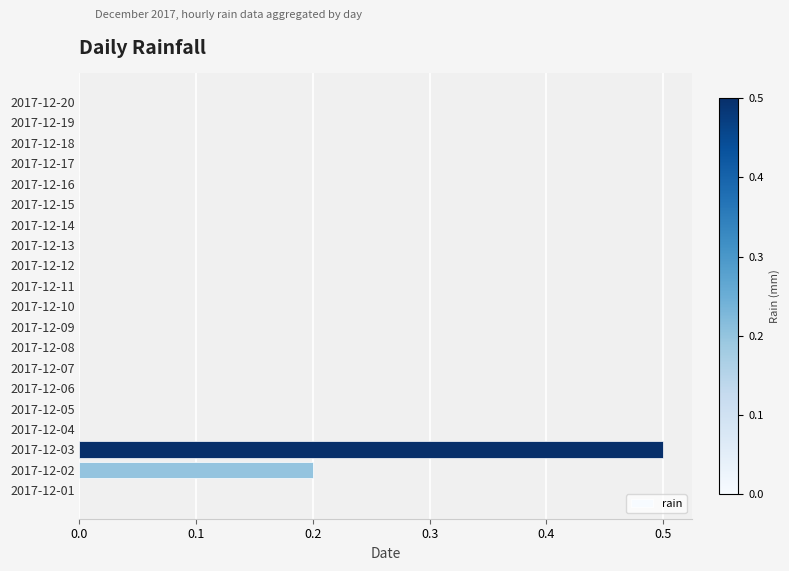

What is the sum of all values?

0.7